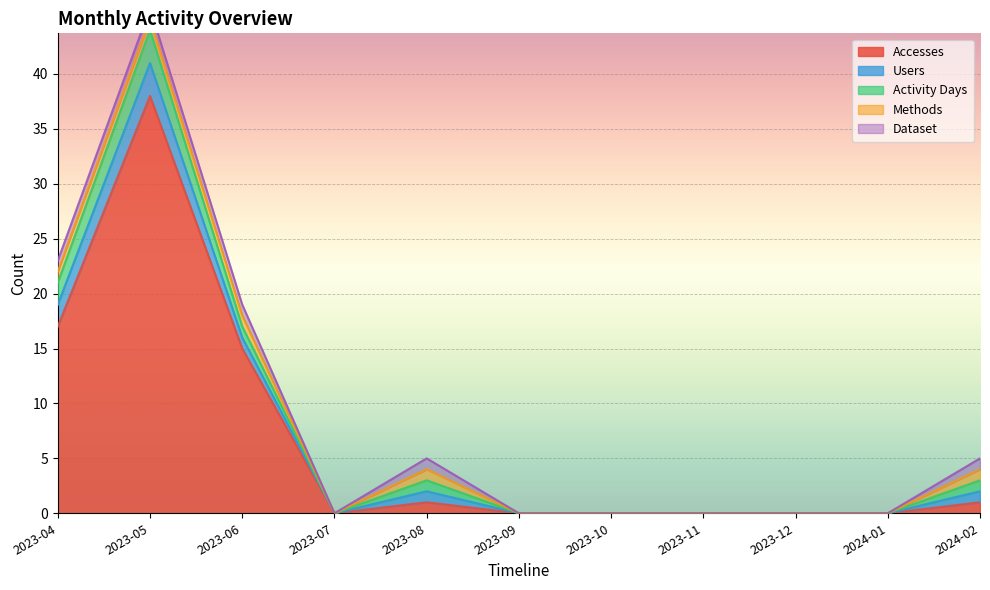

What are all the series names shown in the legend?

Accesses, Users, Activity Days, Methods, Dataset